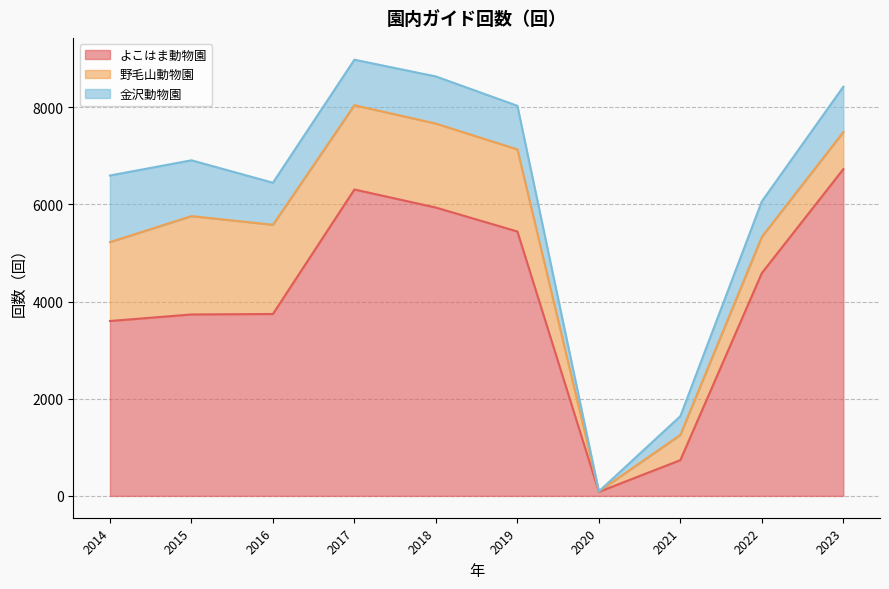

What is the approximate value of よこはま動物園 at 2016?

3746